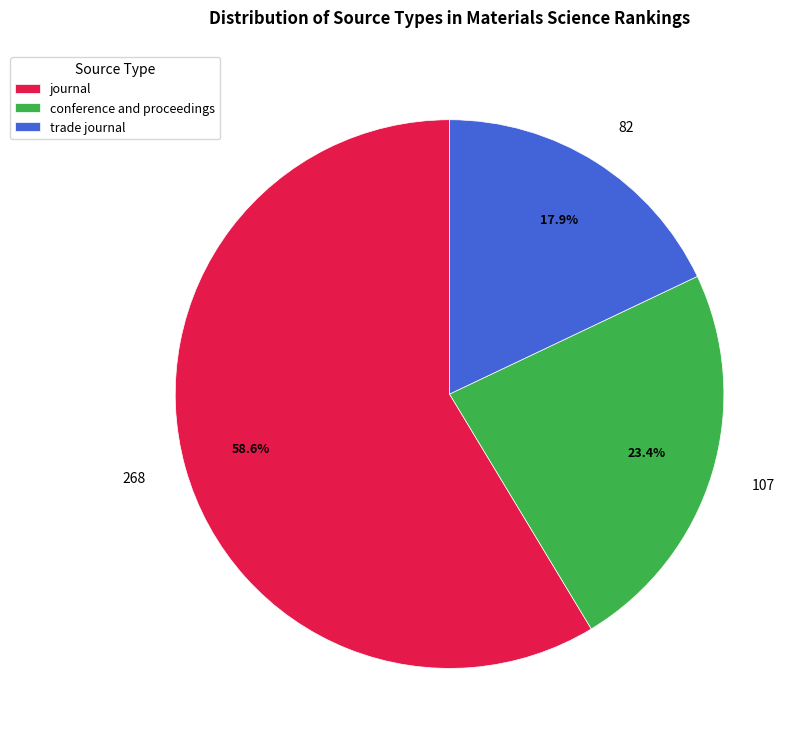

Which category has the biggest portion of the pie?

journal